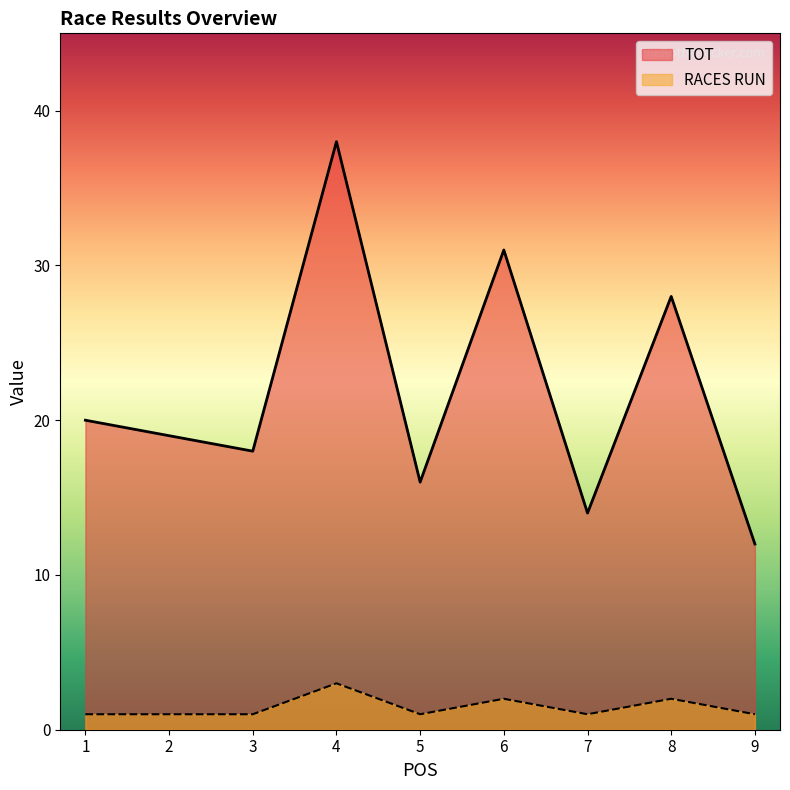

Reading left to right, what are all the values shown in this chart?

TOT: 1=20	2=19	3=18	4=38	5=16	6=31	7=14	8=28	9=12
RACES RUN: 1=1	2=1	3=1	4=3	5=1	6=2	7=1	8=2	9=1